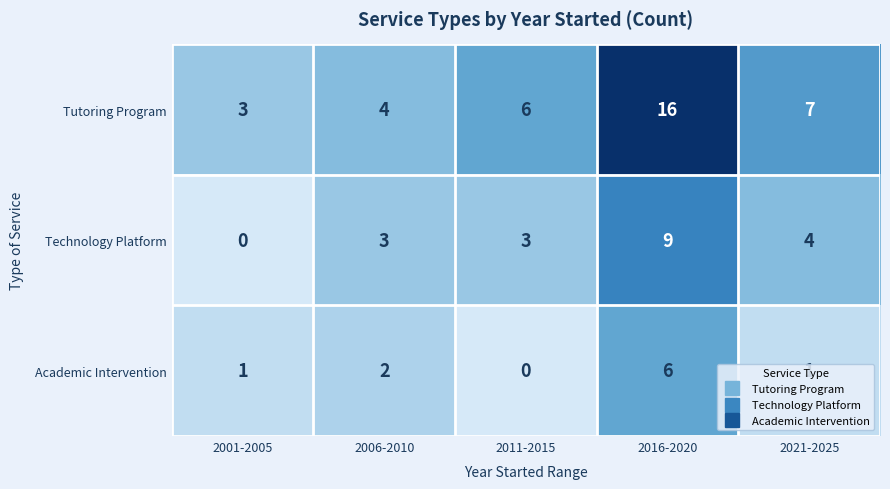

What is the greatest value displayed?

16